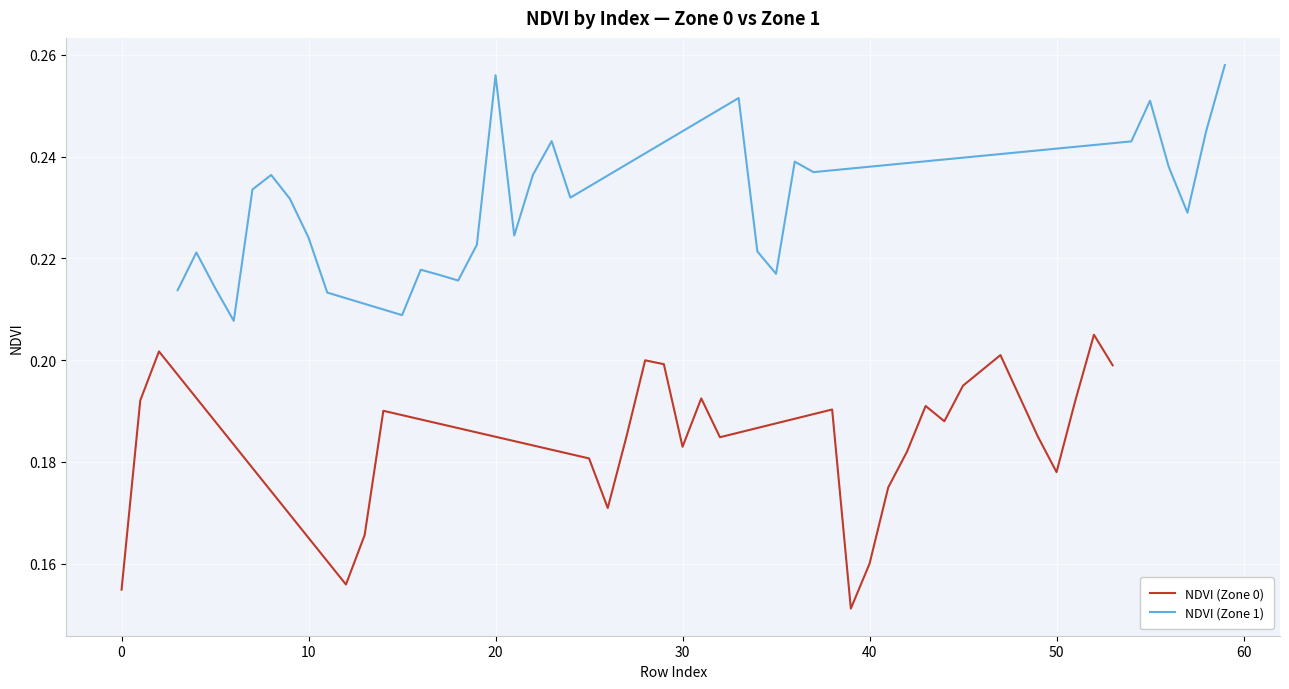

Reading left to right, list all the values displayed in this chart.

NDVI (Zone 0): 0.2	0.2	0.2	0.2	0.2	0.2	0.2	0.2	0.2	0.2	0.2	0.2	0.2	0.2	0.2	0.2	0.2	0.2	0.2	0.2	0.2	0.2	0.2	0.2	0.2	0.2	0.2	0.2	0.2	0.2
NDVI (Zone 1): 0.2	0.2	0.2	0.2	0.2	0.2	0.2	0.2	0.2	0.2	0.2	0.2	0.2	0.2	0.3	0.2	0.2	0.2	0.2	0.3	0.2	0.2	0.2	0.2	0.2	0.3	0.2	0.2	0.2	0.3